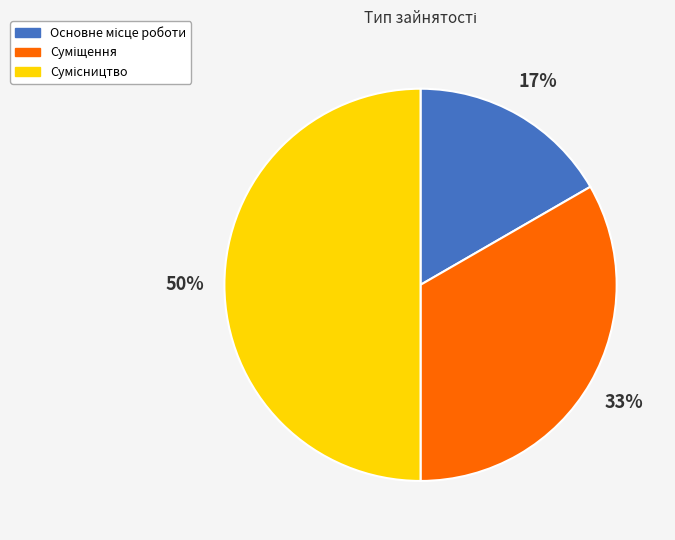

To the nearest percent, what is the average slice percentage?

33%